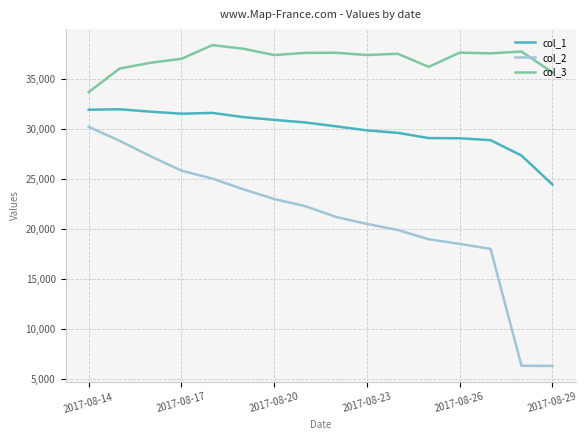

Which series has the largest total across all categories?

col_3